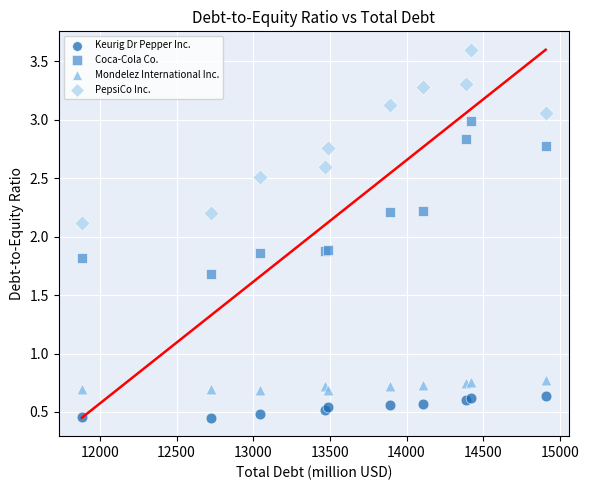

Which series contains the highest Y value?

PepsiCo Inc.